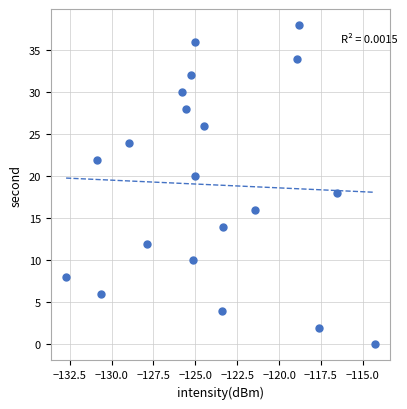

How many data points are displayed?

20